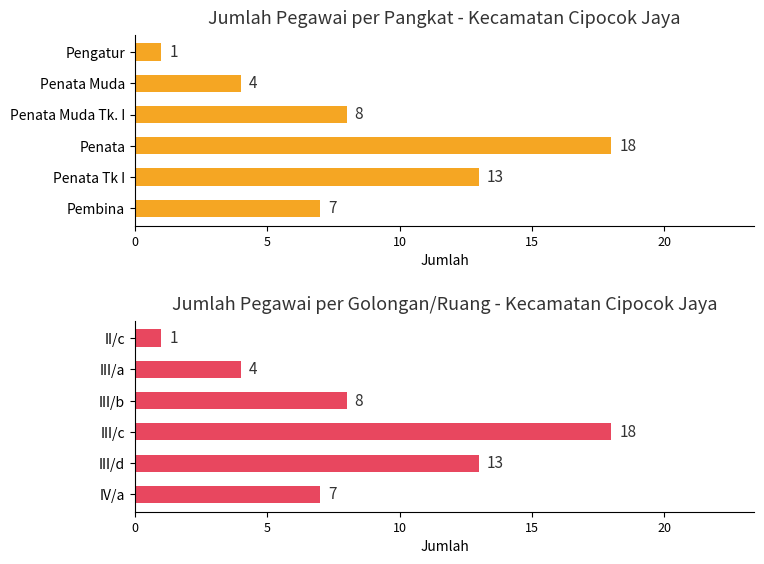

What are all the series names shown in the legend?

Jumlah Pegawai (Pangkat), Jumlah Pegawai (Golongan/Ruang)